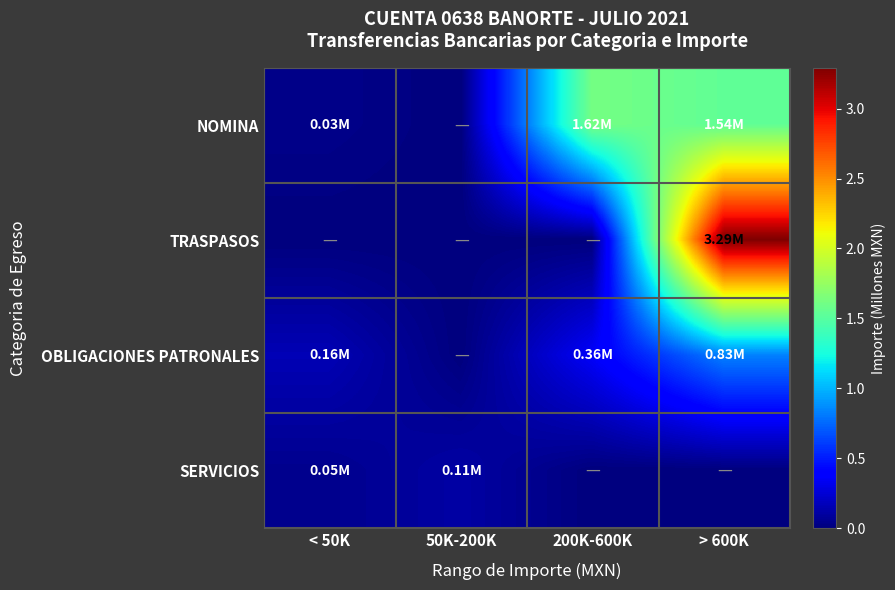

At how many categories does at least one series exceed 1?

2